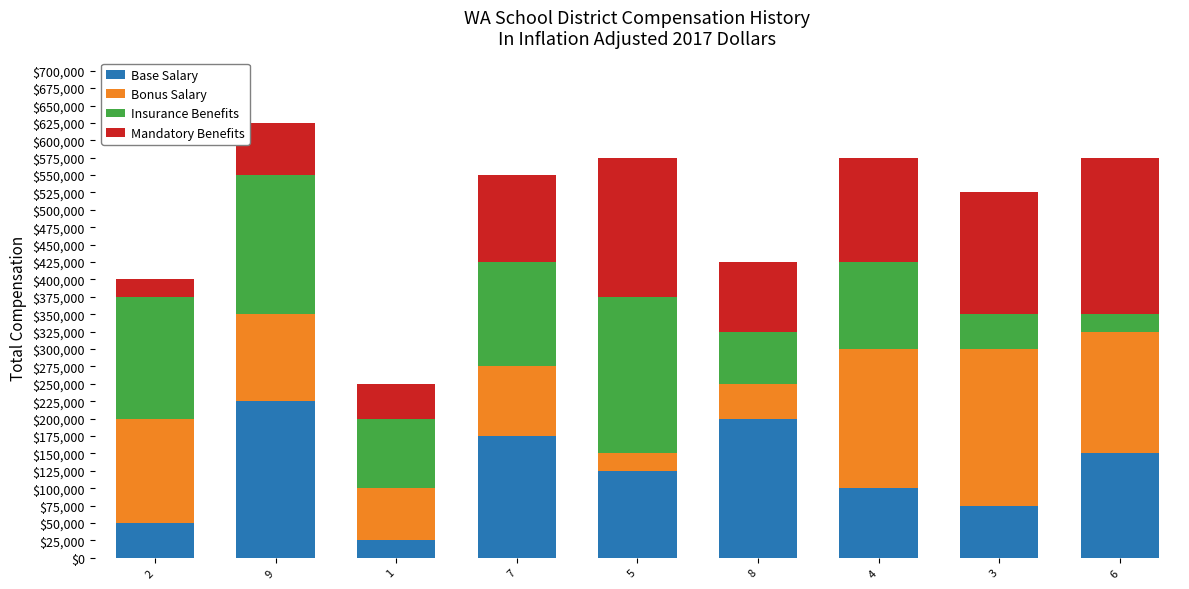

What is the lowest value of the Base Salary series?

25000